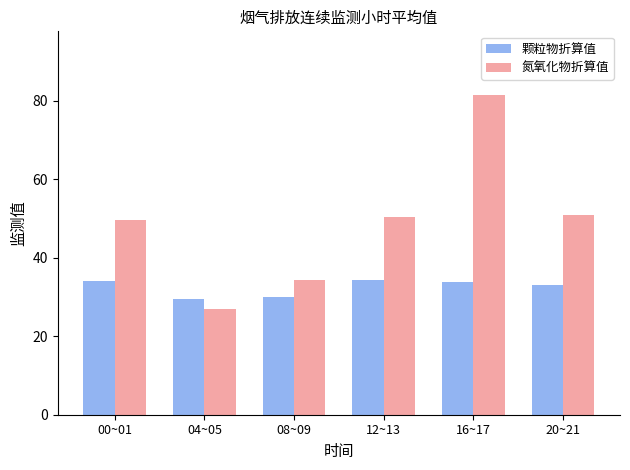

How many bars are there in each group?

2